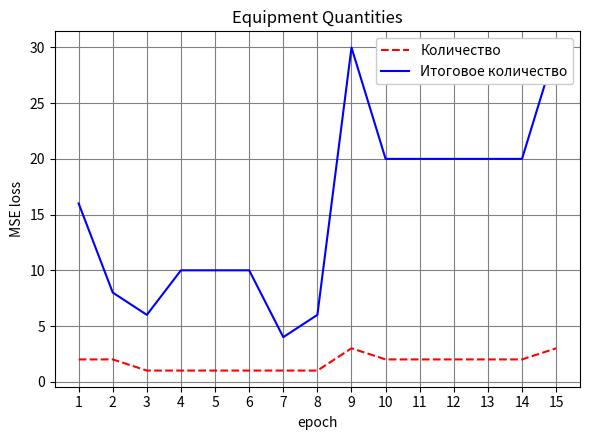

True or false: Количество has a value of 2 at 14.

True